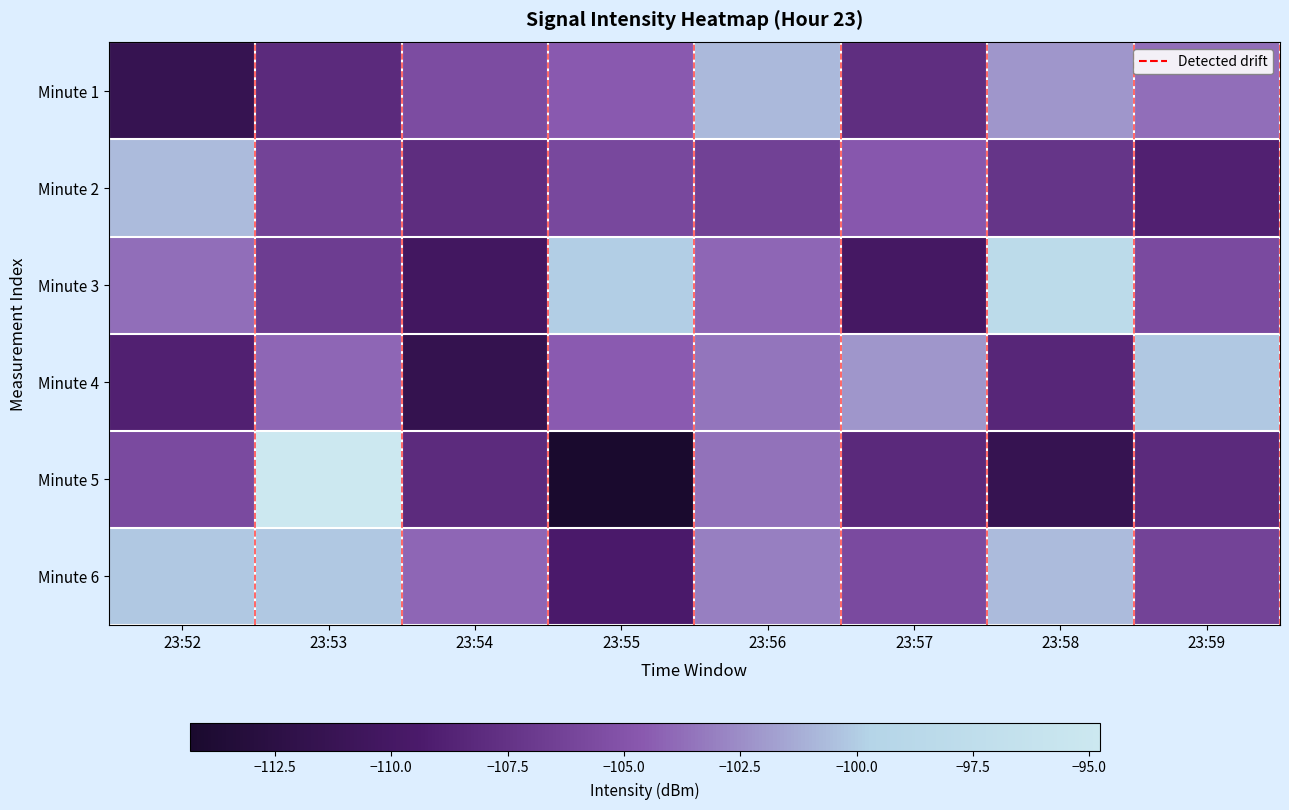

Reading right to left, what are all the values shown in this chart?

Minute 1: 23:59=0.5	23:58=0.6	23:57=0.3	23:56=0.7	23:55=0.5	23:54=0.4	23:53=0.3	23:52=0.1
Minute 2: 23:59=0.3	23:58=0.4	23:57=0.5	23:56=0.4	23:55=0.4	23:54=0.3	23:53=0.4	23:52=0.7
Minute 3: 23:59=0.4	23:58=0.8	23:57=0.2	23:56=0.5	23:55=0.7	23:54=0.2	23:53=0.4	23:52=0.5
Minute 4: 23:59=0.7	23:58=0.3	23:57=0.6	23:56=0.6	23:55=0.5	23:54=0.1	23:53=0.5	23:52=0.3
Minute 5: 23:59=0.3	23:58=0.1	23:57=0.3	23:56=0.5	23:55=0.0	23:54=0.3	23:53=1.0	23:52=0.4
Minute 6: 23:59=0.4	23:58=0.7	23:57=0.4	23:56=0.6	23:55=0.2	23:54=0.5	23:53=0.7	23:52=0.7